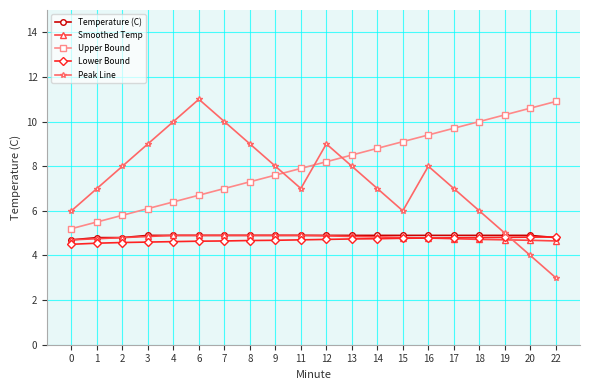

Between 13 and 18, which series saw the biggest shift?

Peak Line